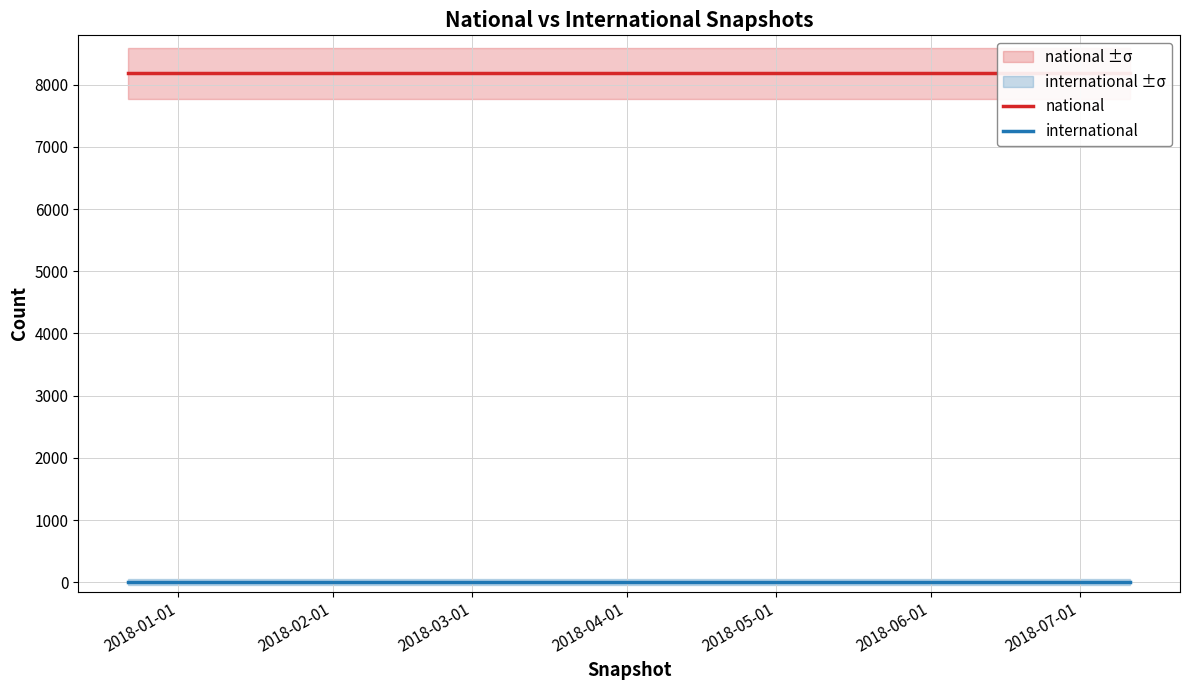

Which category has the highest value in the international series?

2018-01-01